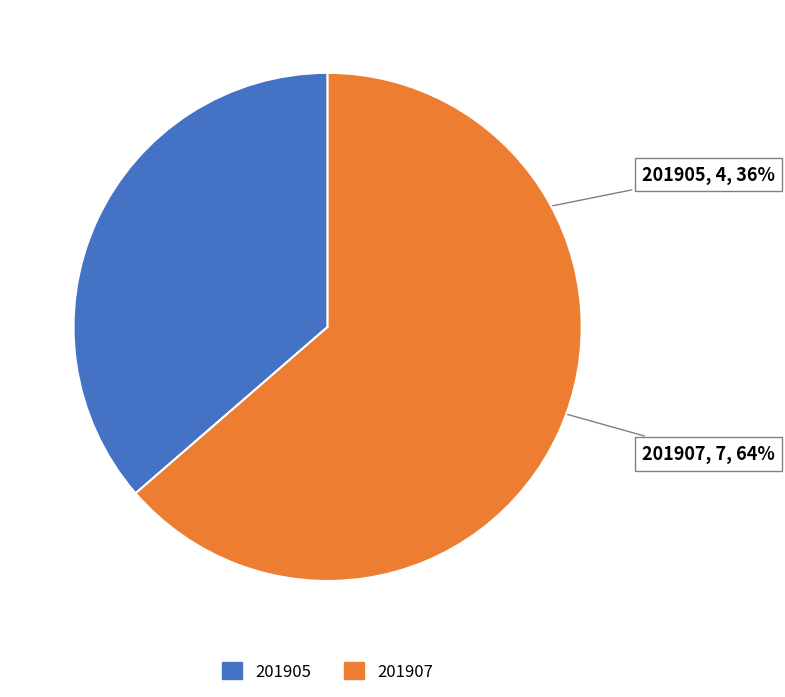

Rank the categories by value from lowest to highest.

201905, 201907